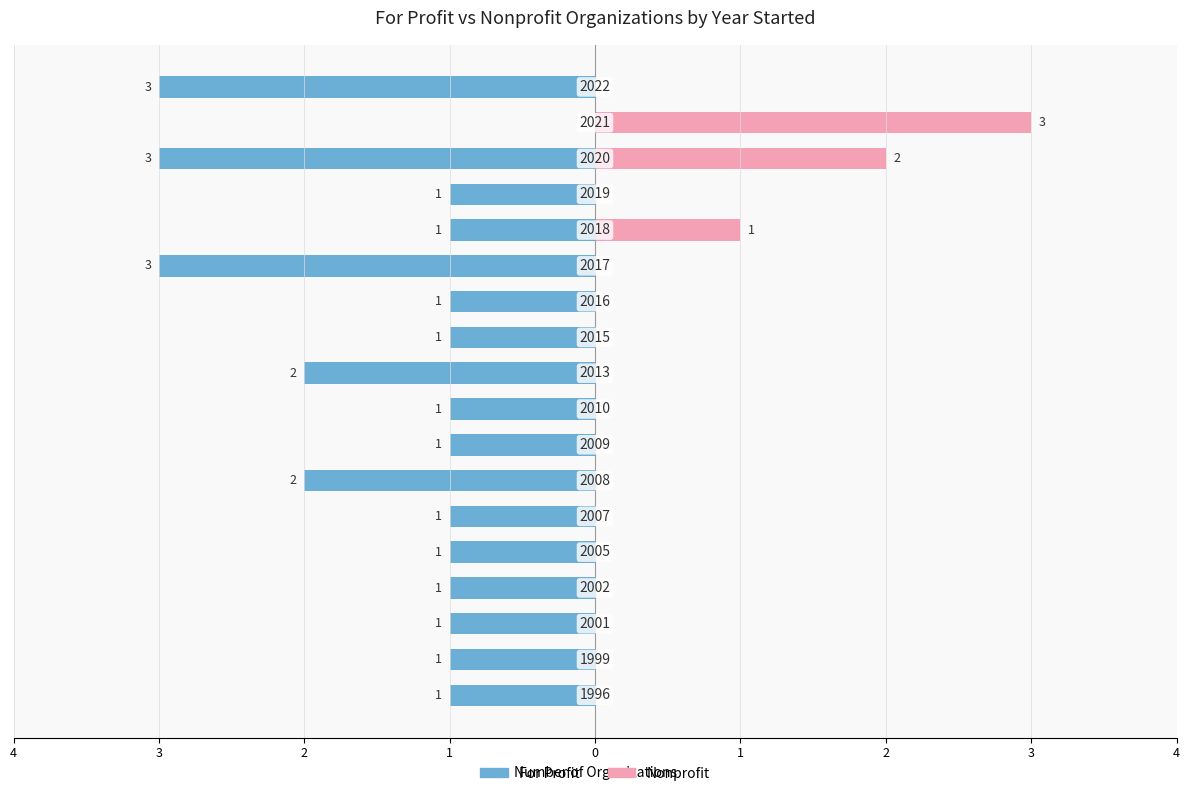

How many groups of bars are there?

18